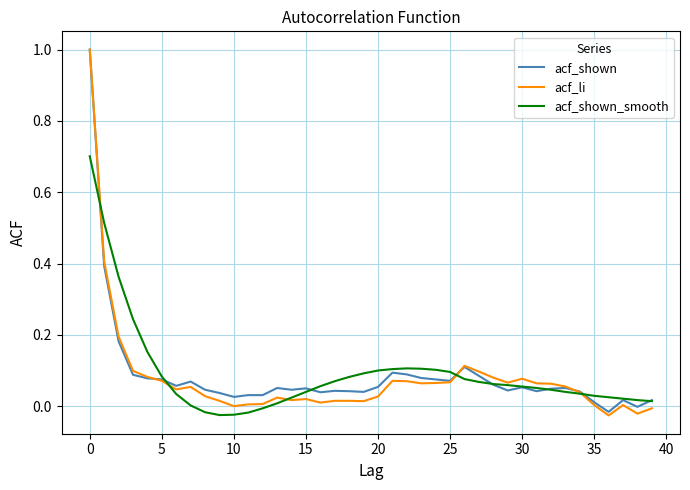

What is the maximum value for acf_shown_smooth?

0.7